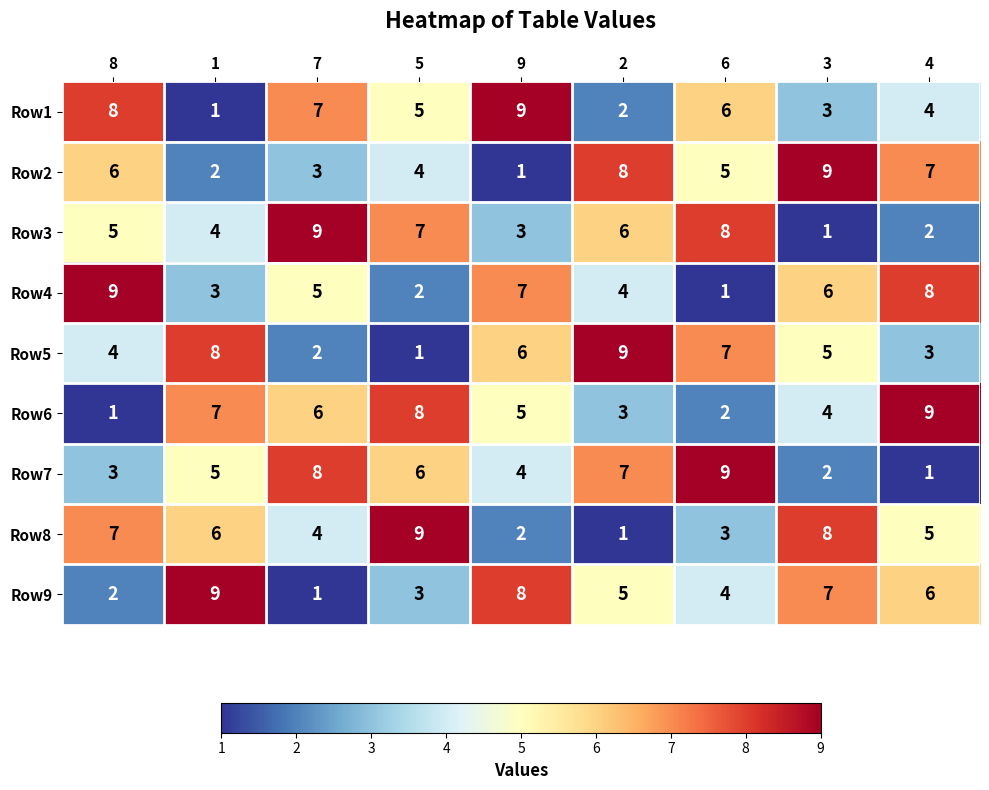

Count the number of data series in this chart.

9